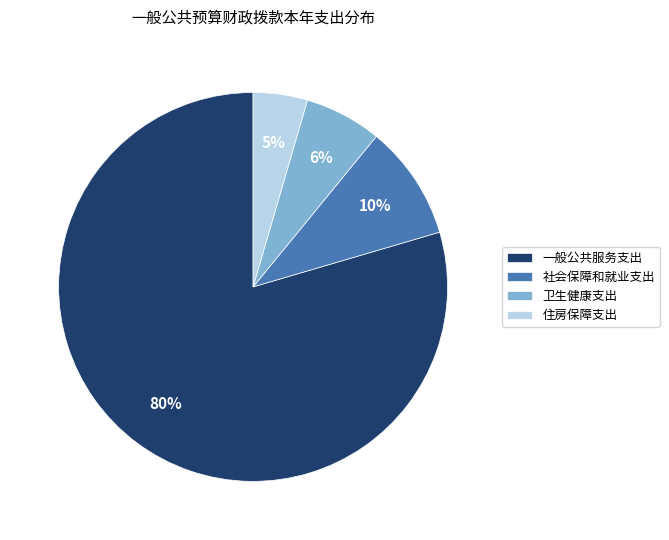

Which category has the biggest portion of the pie?

一般公共服务支出